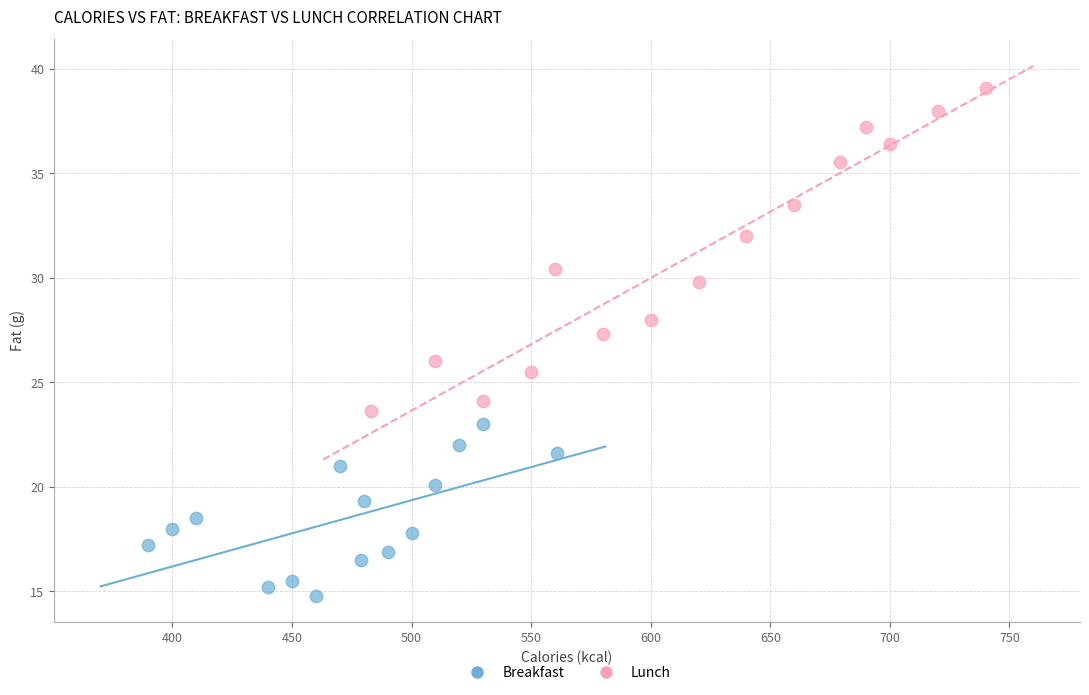

Which series reaches the maximum Y coordinate?

Lunch